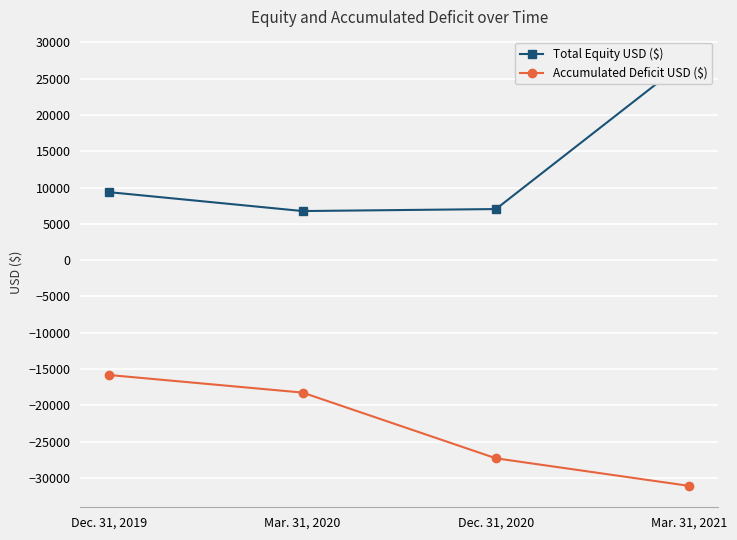

What is the value of the Accumulated Deficit USD ($) point at the 2nd from the left?

-18231